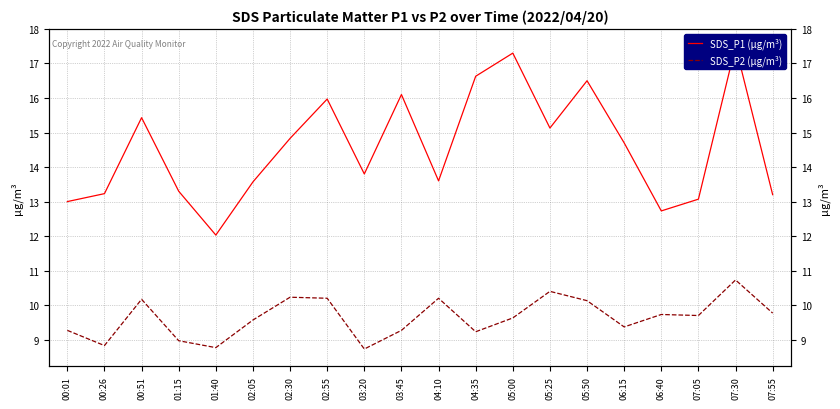

True or false: SDS_P1 (µg/m³) and SDS_P2 (µg/m³) intersect in this chart.

False